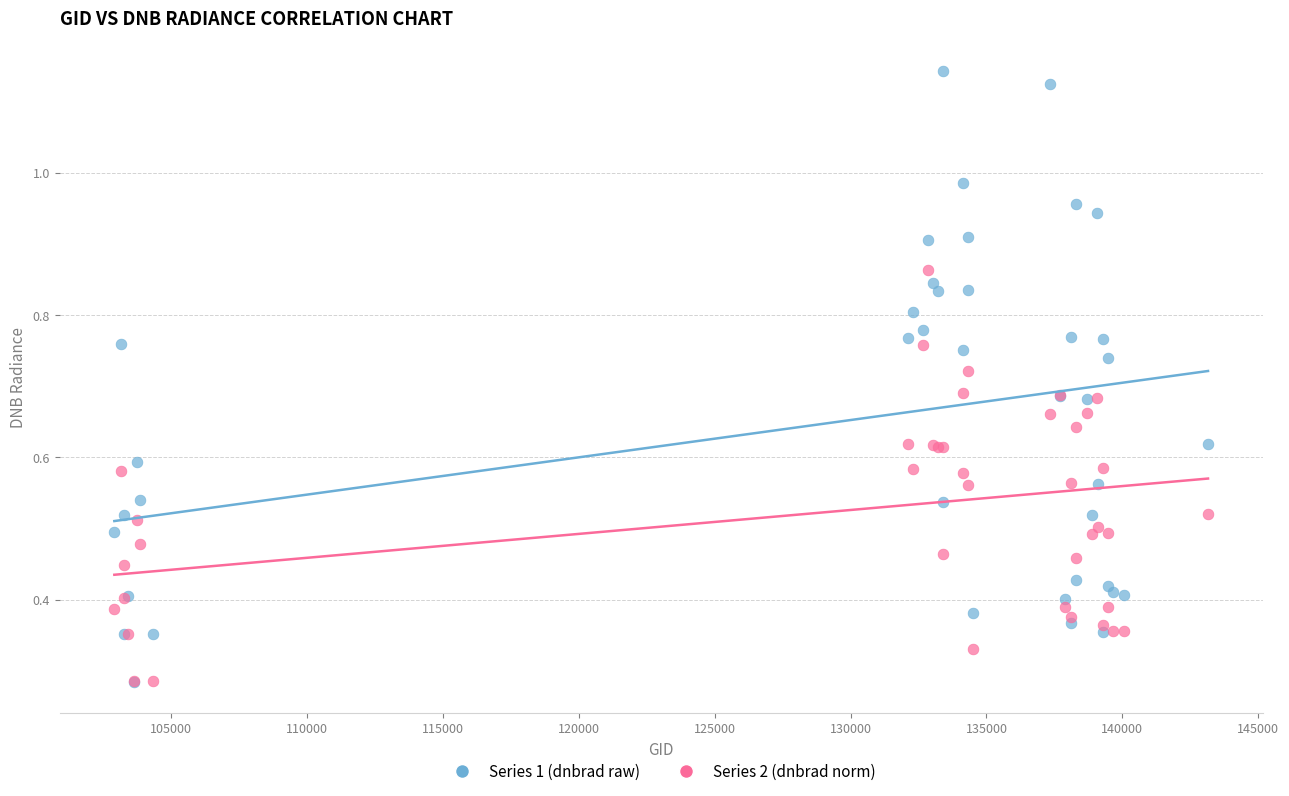

What are all the series names shown in the legend?

Series 1 (dnbrad raw), Series 2 (dnbrad norm)